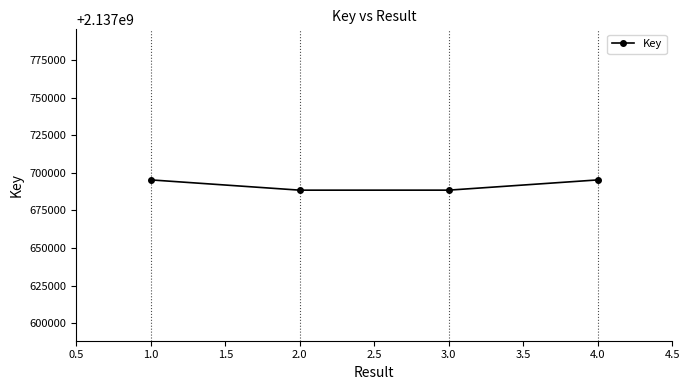

What is the sum of all values?

8550767560